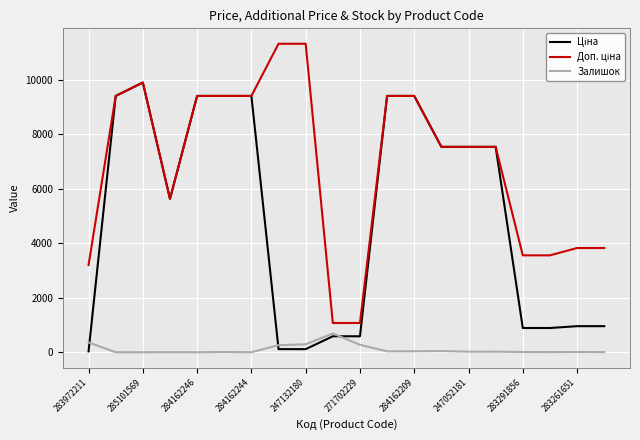

Does the chart display data point markers on the line(s)?

No